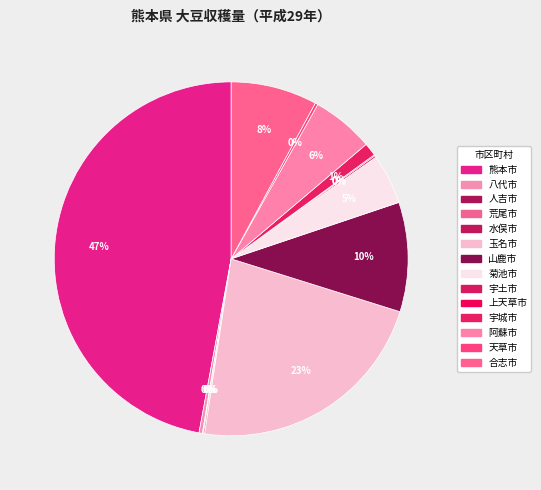

What percentage is the 合志市 slice, to the nearest percent?

8%